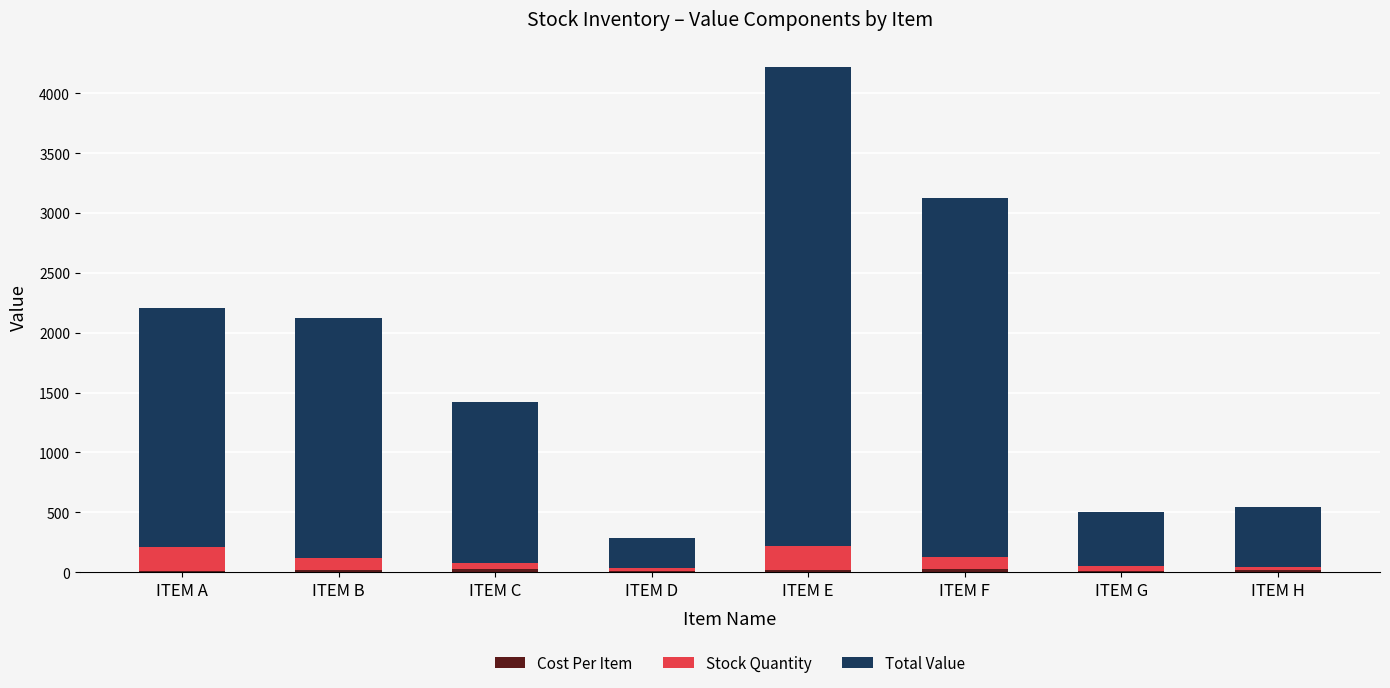

How many categories are shown in the chart?

8